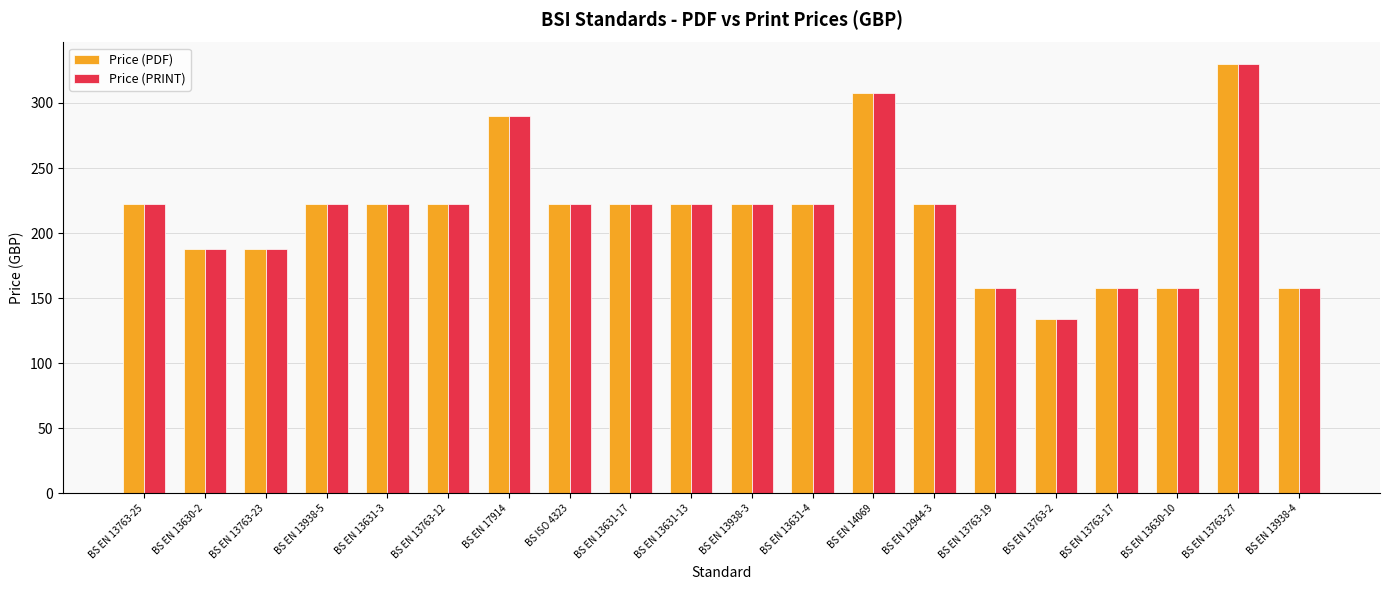

At which category is the sum across all series the highest?

BS EN 13763-27